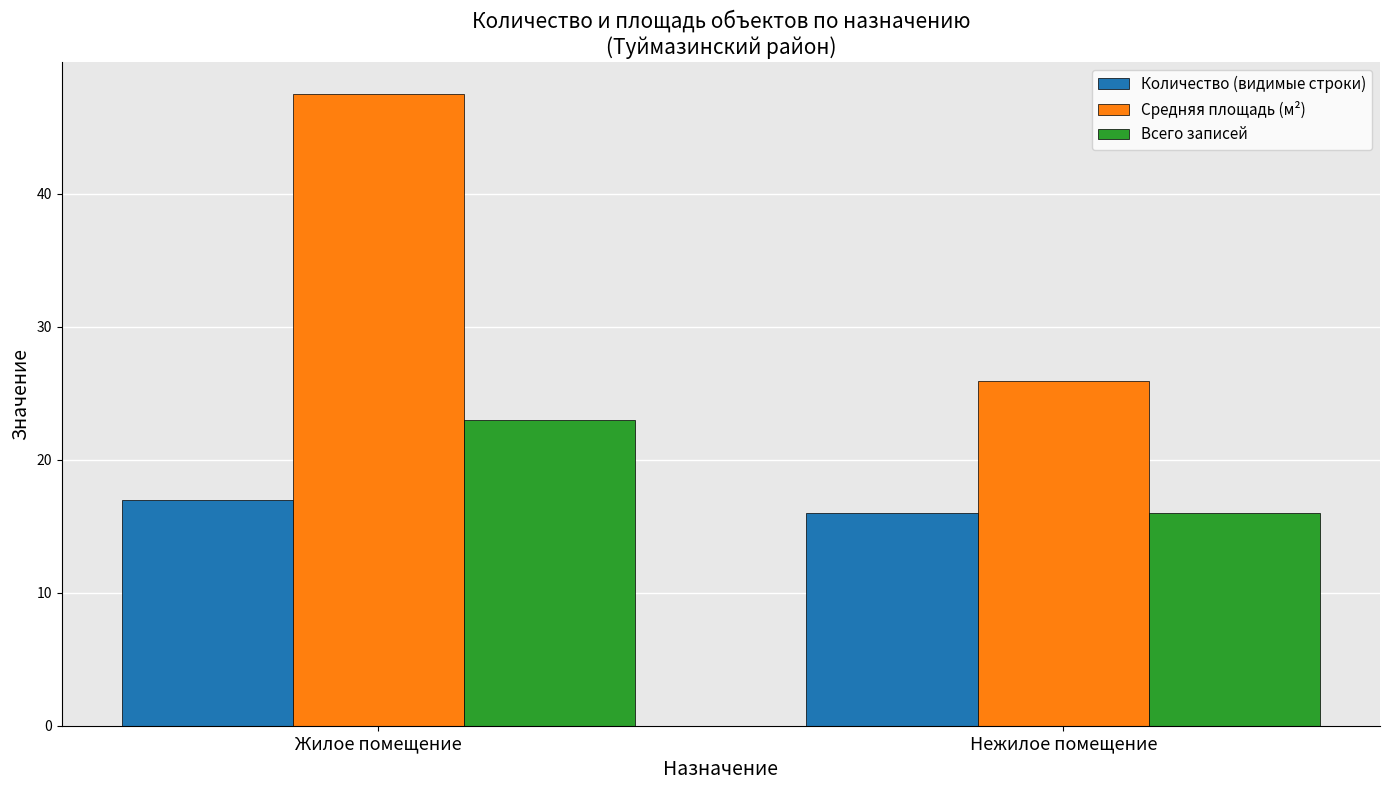

Which category has the lowest value across all series?

Нежилое помещение